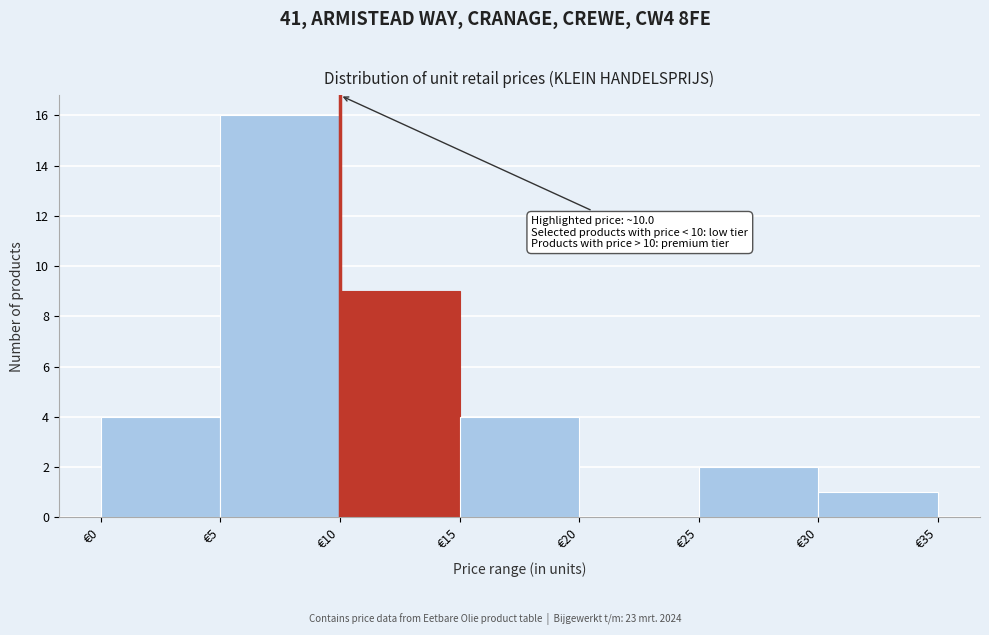

Which range on the x-axis has the tallest bar?

5 to 10